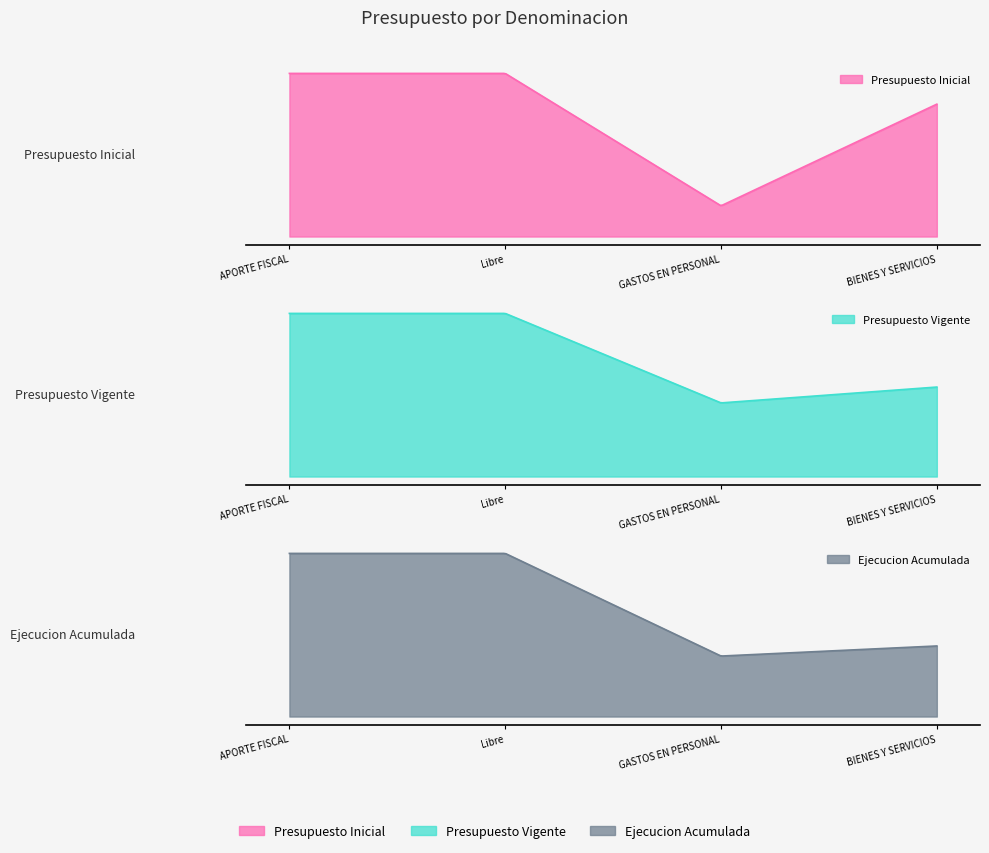

Which series changed the most between GASTOS EN PERSONAL and BIENES Y SERVICIOS?

Presupuesto Inicial